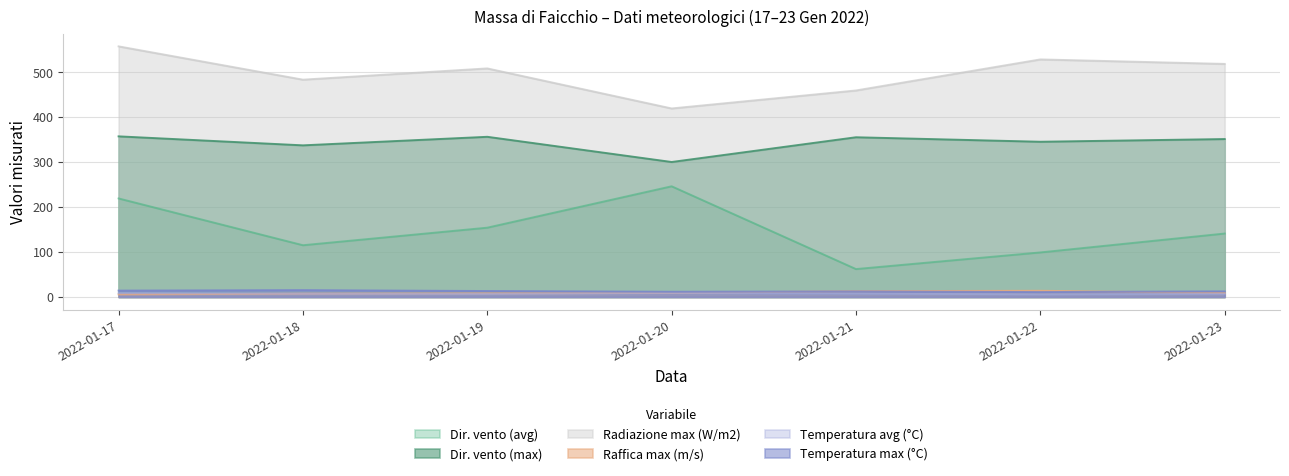

What is the total value across all series at 2022-01-18?

964.6